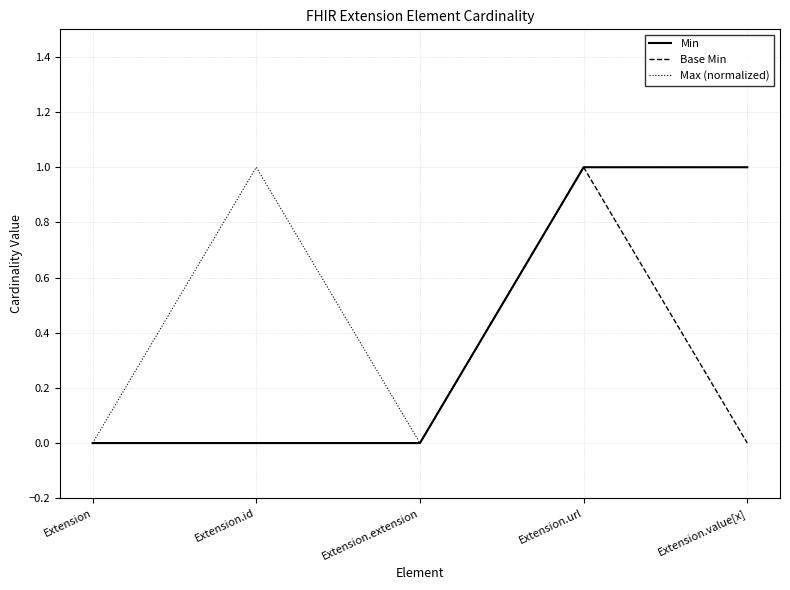

Read the Max (normalized) value at Extension.id.

1